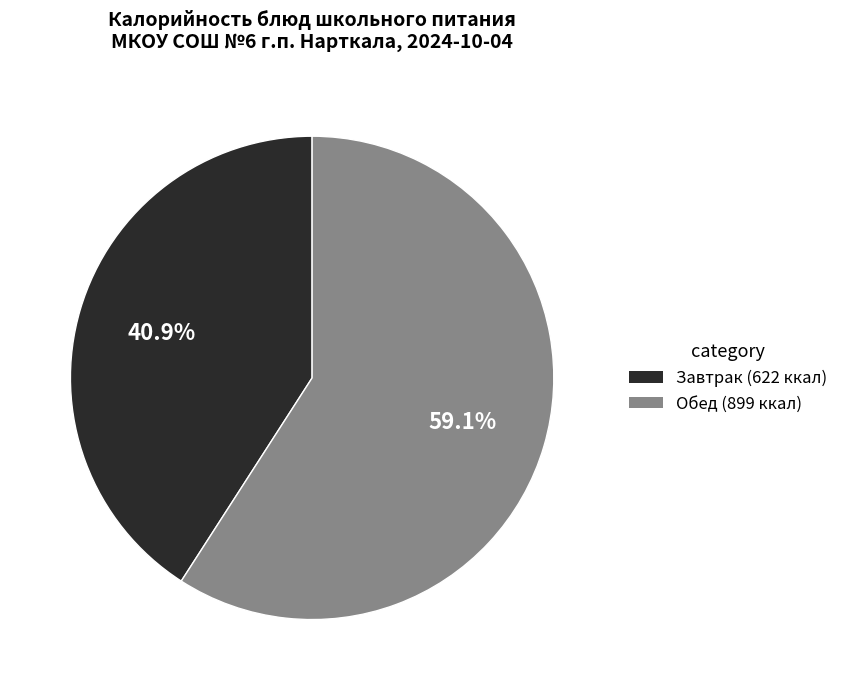

How many slices are in this pie chart?

2